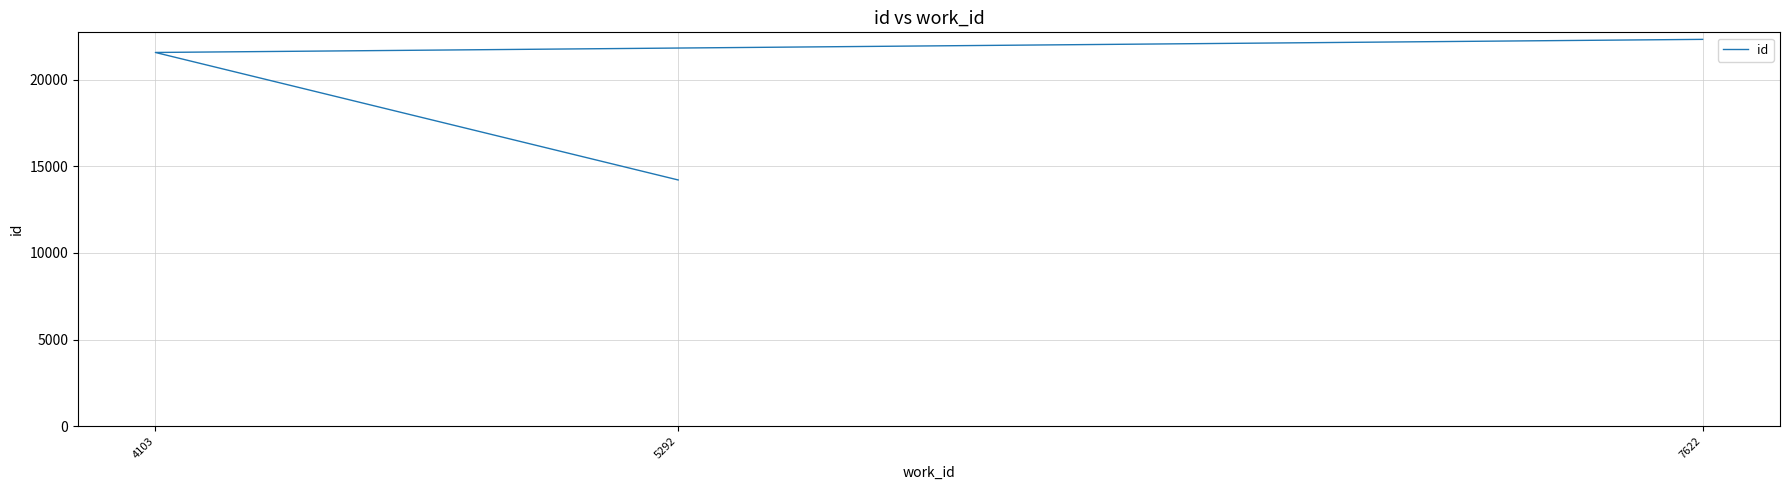

Is it true that the value at 7622 is 22341?

True